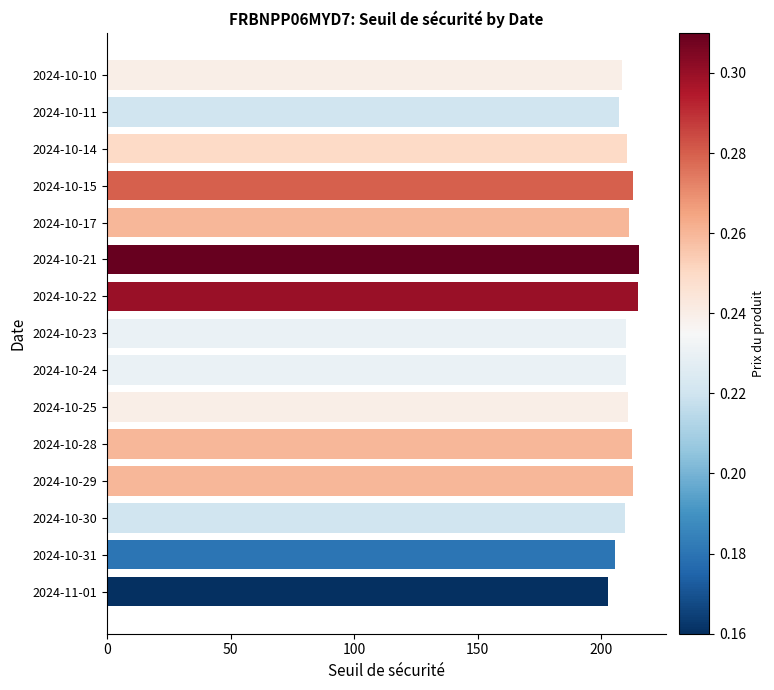

True or false: the data shows 69.8 at 2024-10-21.

False